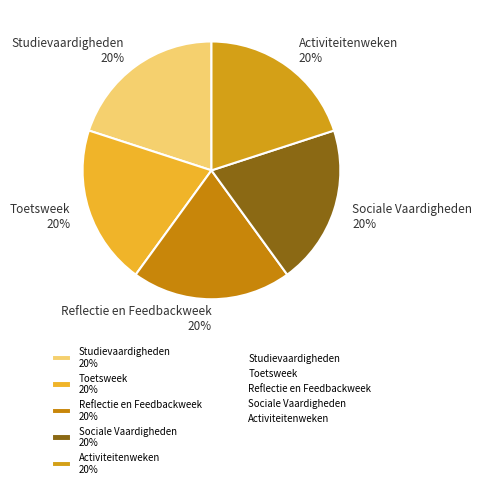

Count the number of slices in the pie.

5